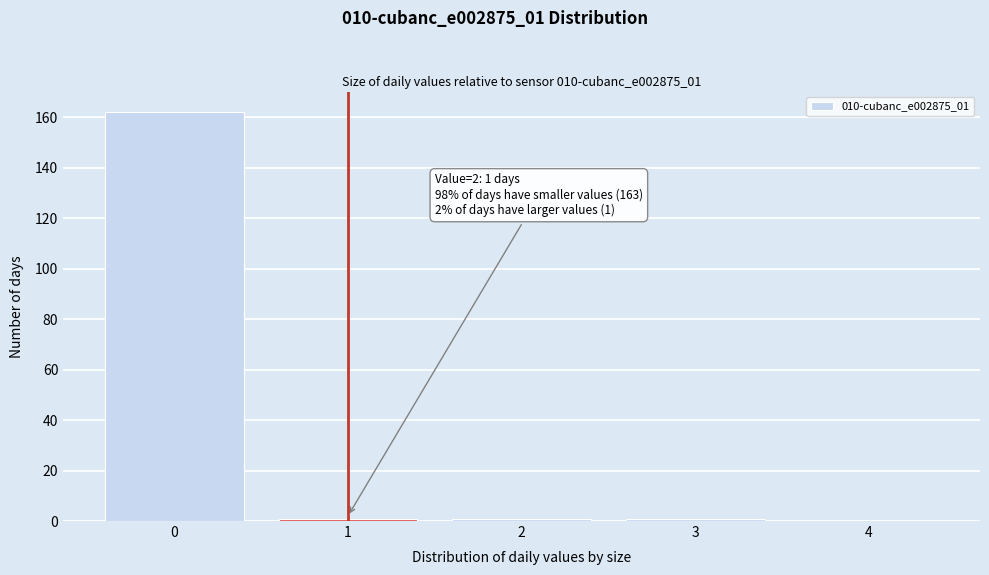

Reading right to left, list all the values displayed in this chart.

4=0	3=1	2=1	1=1	0=162